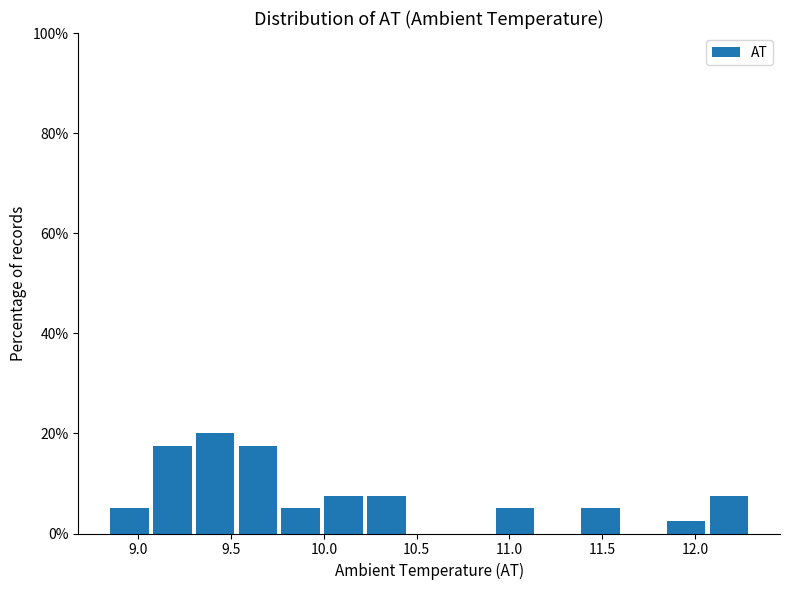

Reading left to right, transcribe this chart: for each bar, give the range it covers on the x-axis and its height. Neither the bar edges nor the heights are printed on the chart, so give them approximately, as read against the axes.

8.85 to 9.05: 6
9.05 to 9.30: 18
9.30 to 9.55: 20
9.55 to 9.75: 18
9.75 to 10.00: 6
10.00 to 10.20: 8
10.20 to 10.45: 8
10.45 to 10.70: 0
10.70 to 10.90: 0
10.90 to 11.15: 6
11.15 to 11.35: 0
11.35 to 11.60: 6
11.60 to 11.85: 0
11.85 to 12.05: 2
12.05 to 12.30: 8